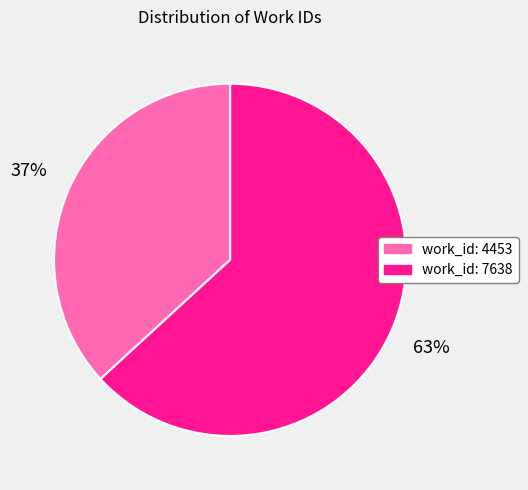

Between work_id: 4453 and work_id: 7638, which is larger?

work_id: 7638